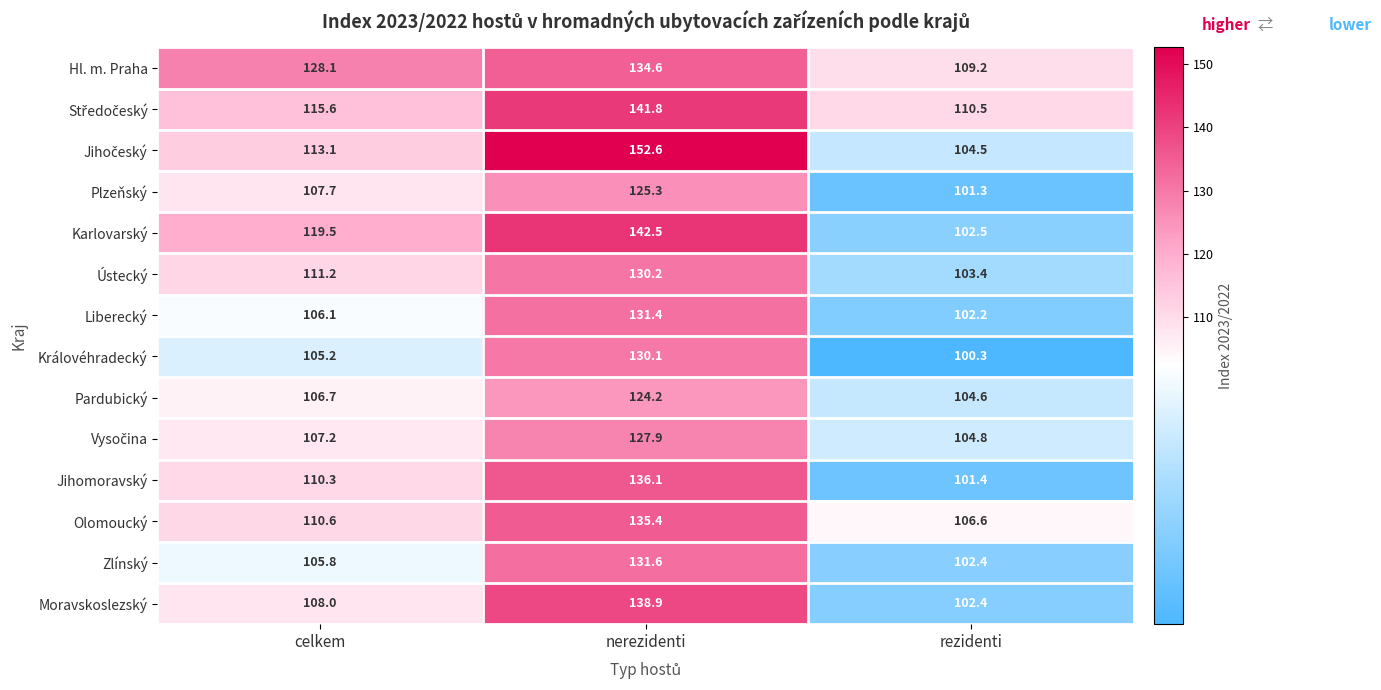

What is the total value across all series at celkem?

1555.1